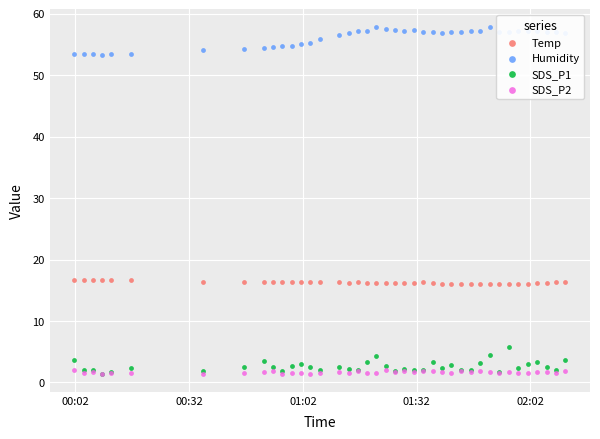

Is the value of SDS_P2 at 35 greater than the value of Humidity at 01:02?

No